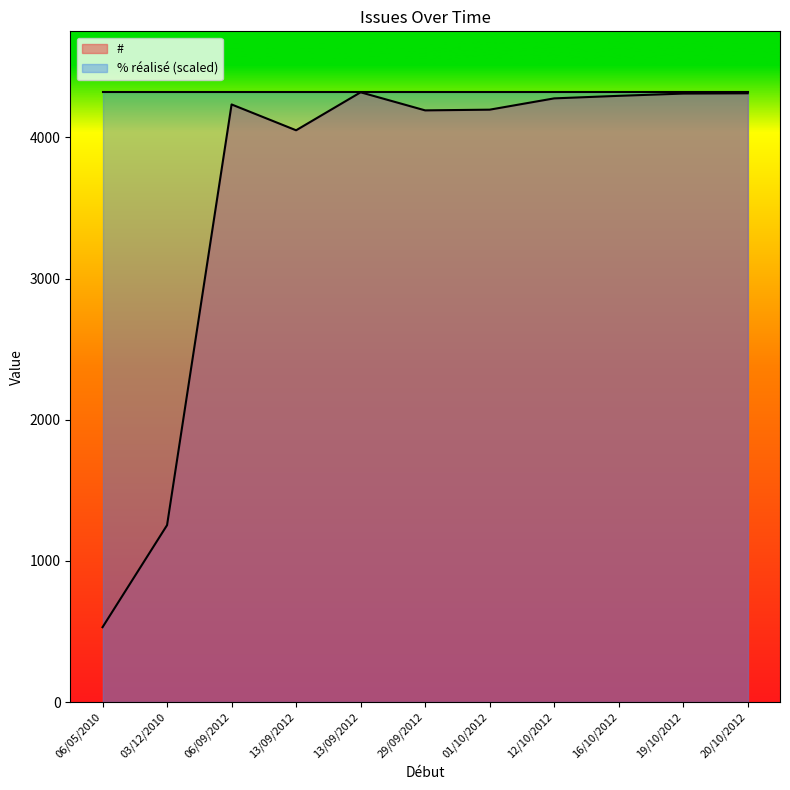

What are all the series names shown in the legend?

#, % réalisé (scaled)